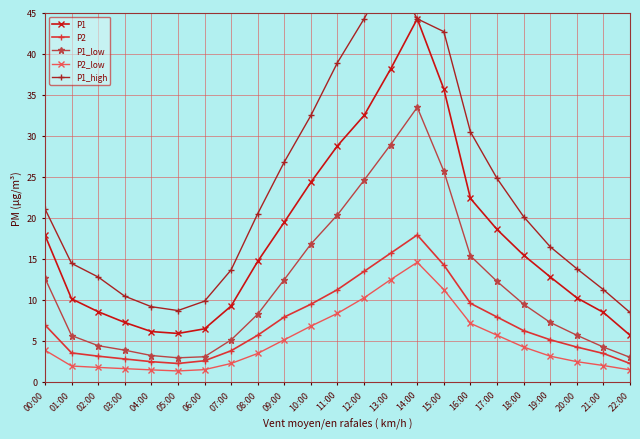

True or false: P1_high and P1 intersect in this chart.

False